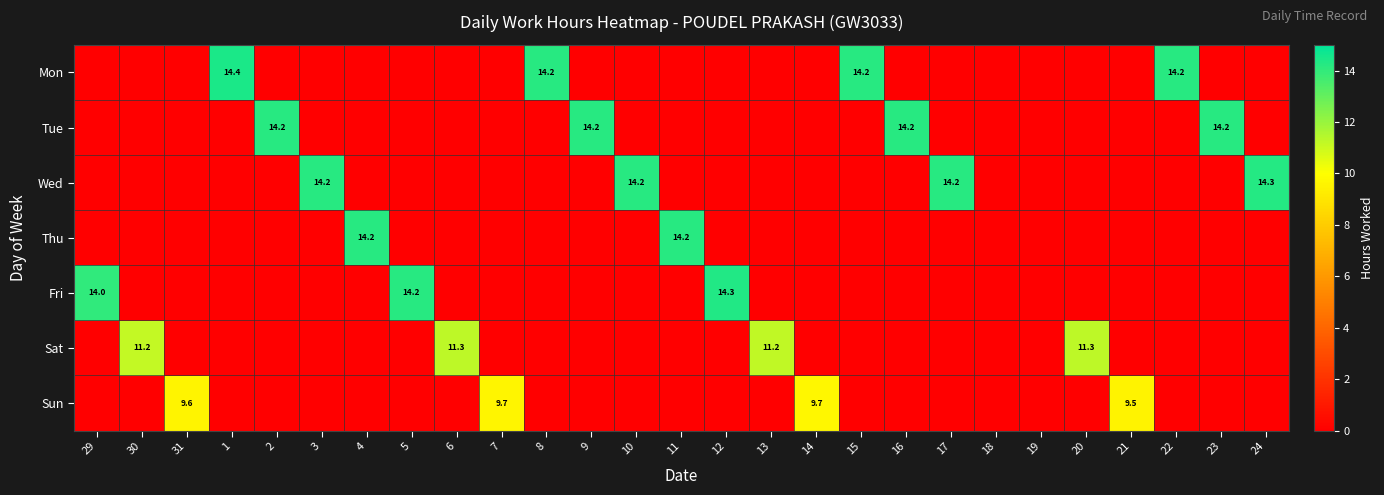

Is it true that Thu equals 14.2 at 4?

True